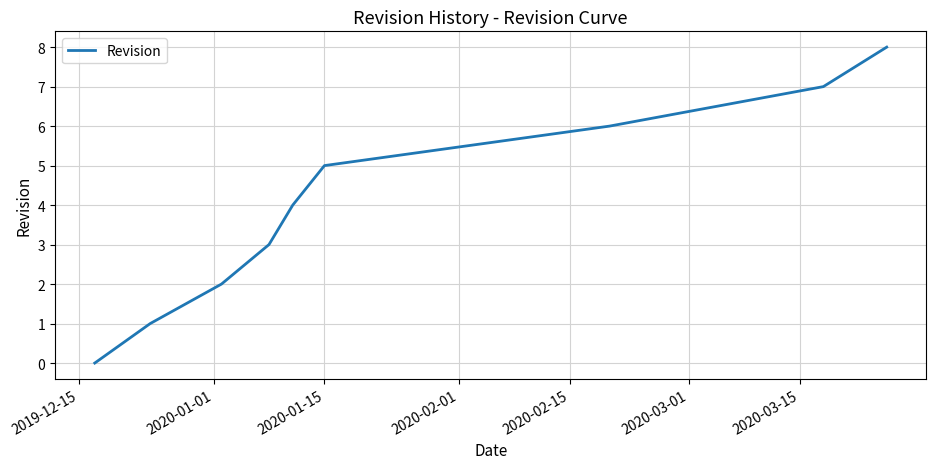

Reading right to left, transcribe all the data shown in this chart.

8	7	6	5	4	3	2	1	0